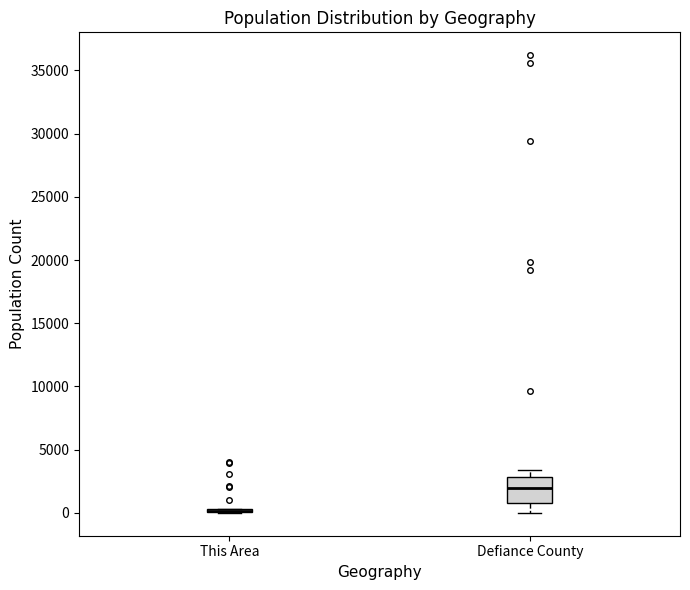

Which box is the tallest, from its lower edge to its upper edge?

Defiance County